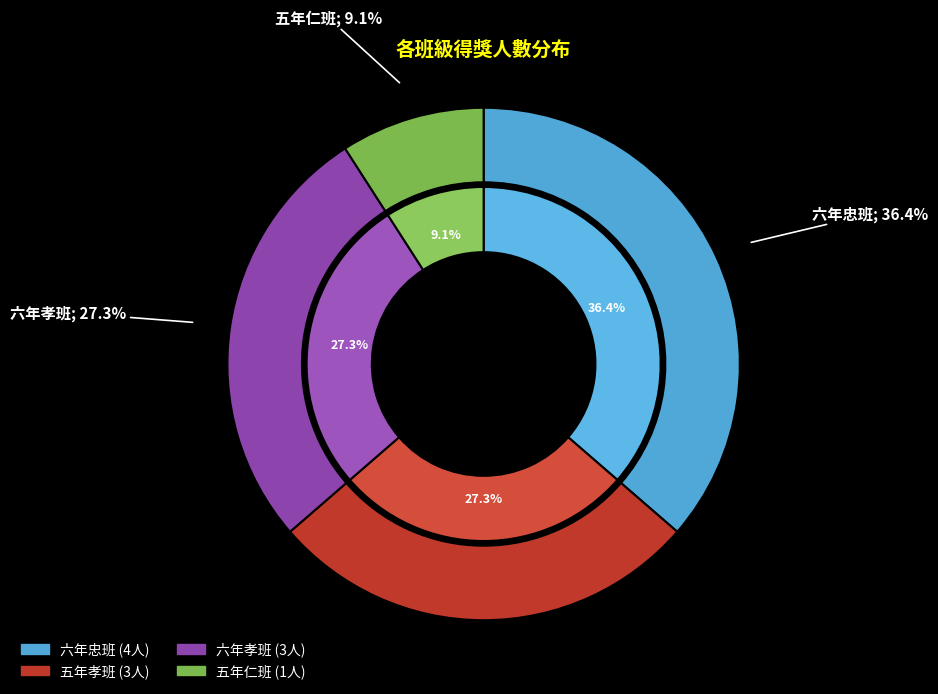

To the nearest percent, what portion does 五年仁班 represent?

9%